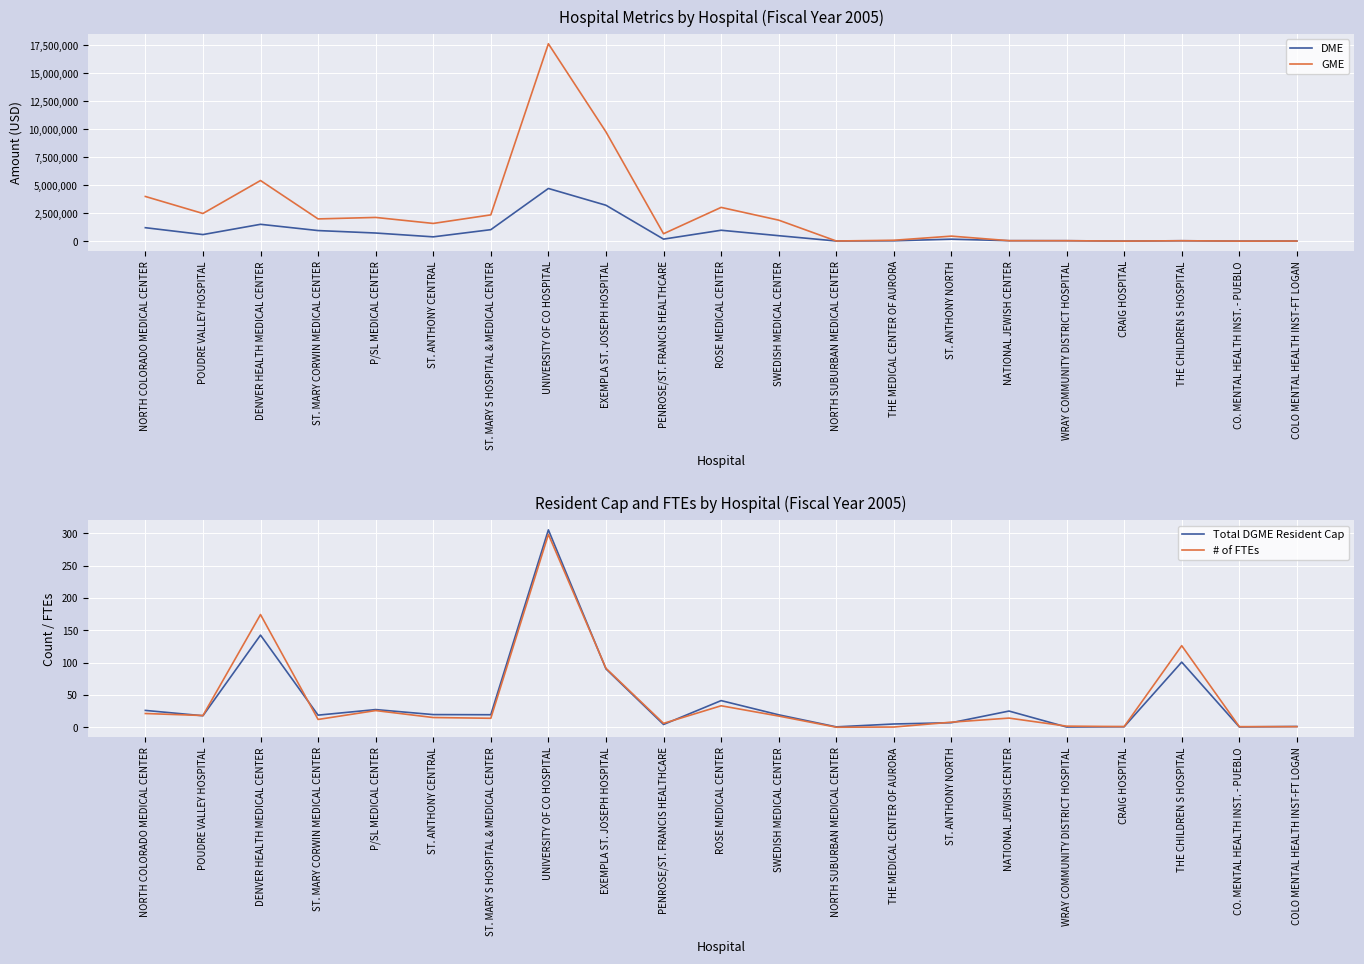

Where does the # of FTEs series first go above 14?

NORTH COLORADO MEDICAL CENTER